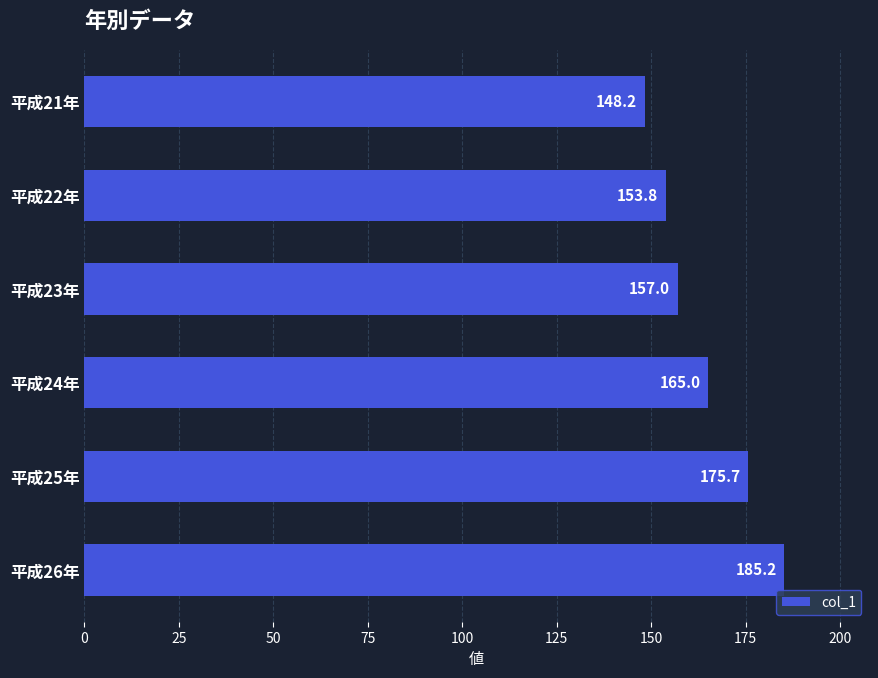

Reading top to bottom, what are all the values shown in this chart?

平成21年=148.2	平成22年=153.8	平成23年=157.0	平成24年=165.0	平成25年=175.7	平成26年=185.2